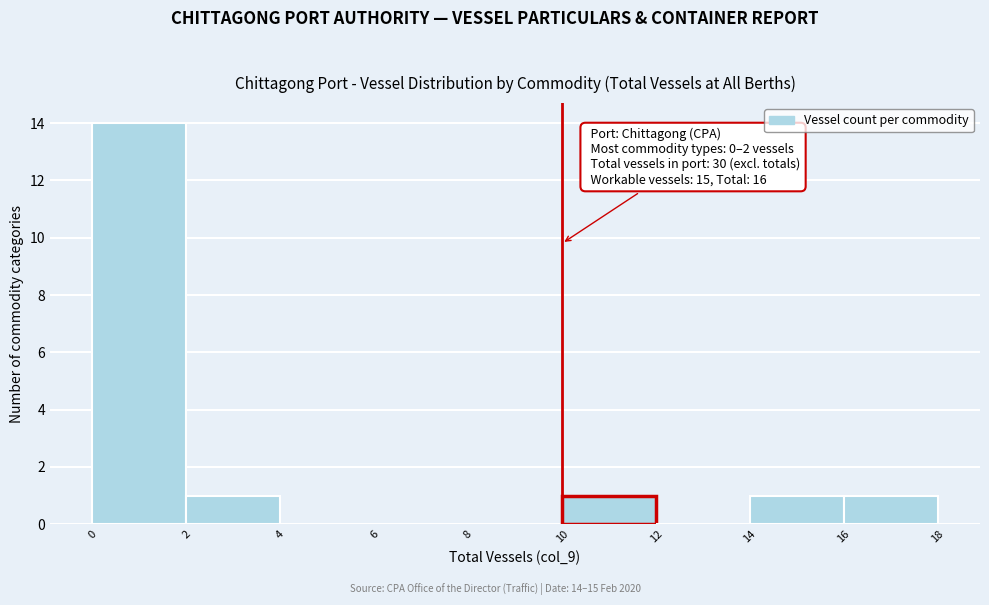

Which range on the x-axis has the tallest bar?

0 to 2